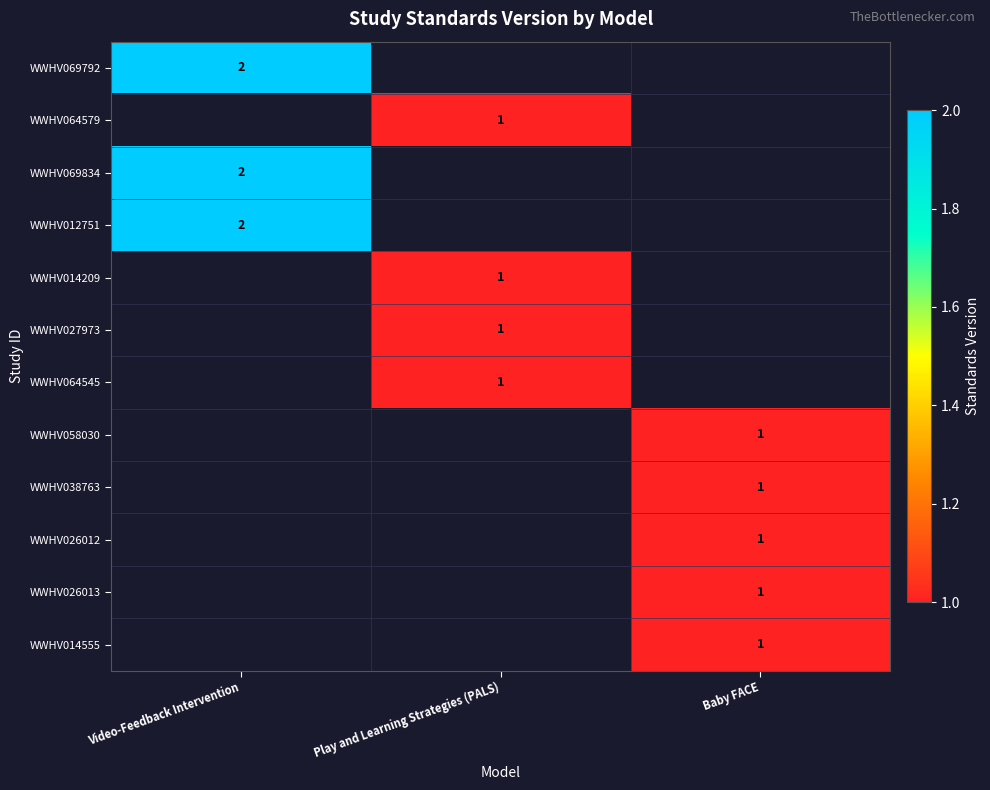

How many distinct data groups are displayed?

12